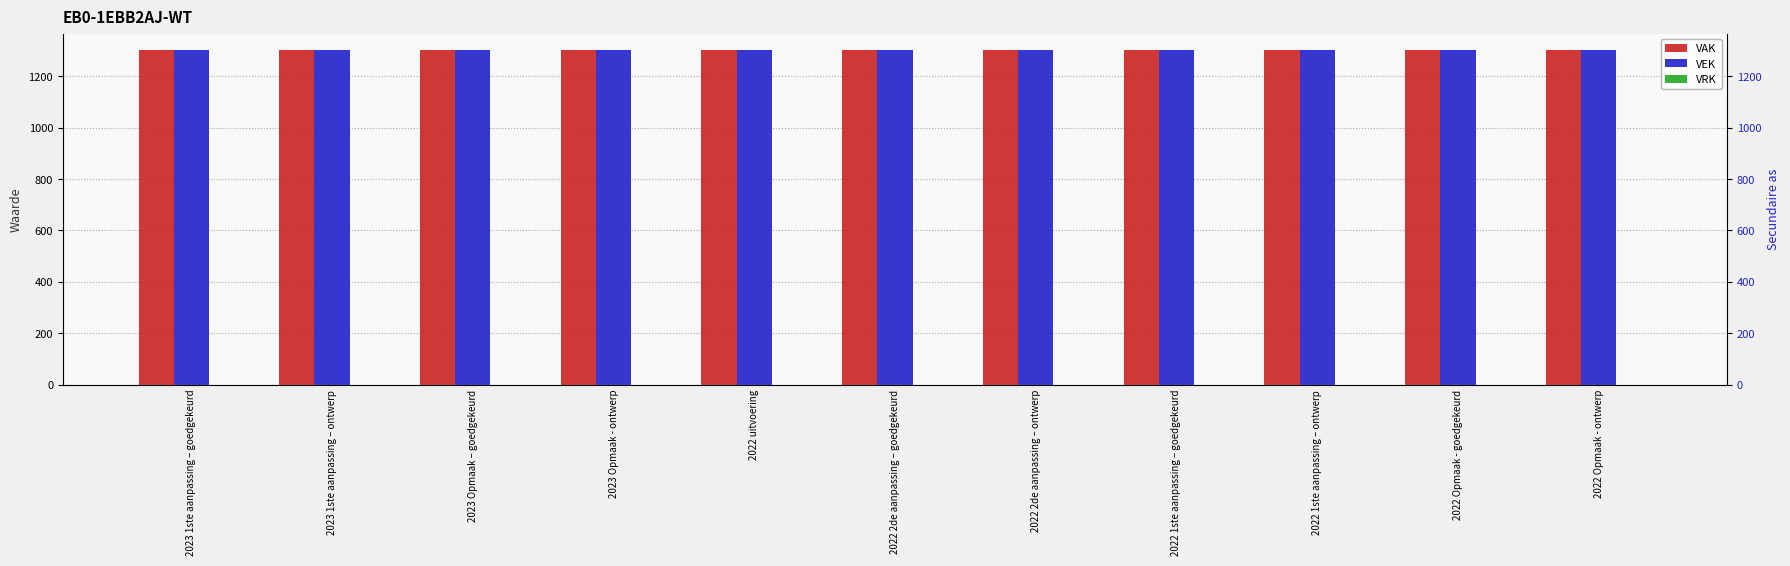

At which category is the sum across all series the highest?

2023 1ste aanpassing – goedgekeurd